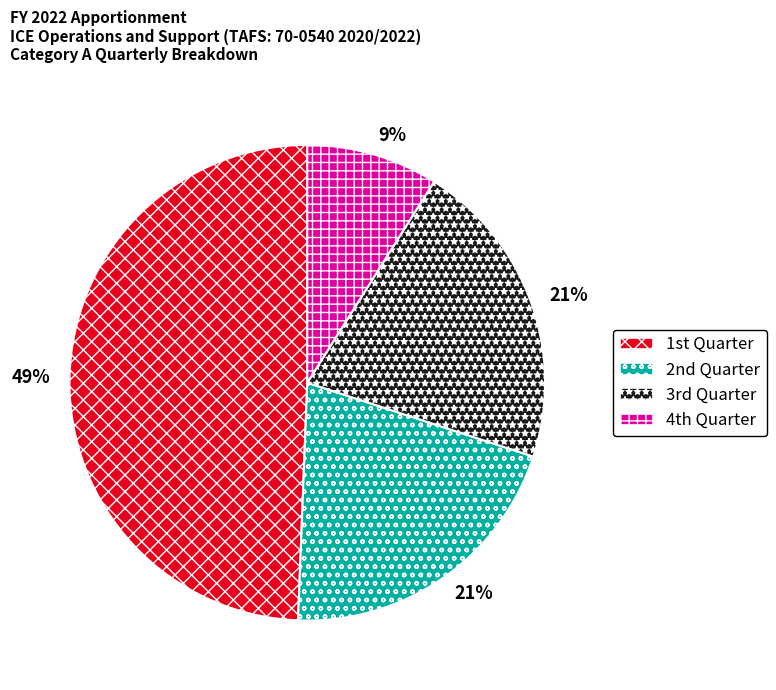

Which category has the smallest portion of the pie?

4th Quarter